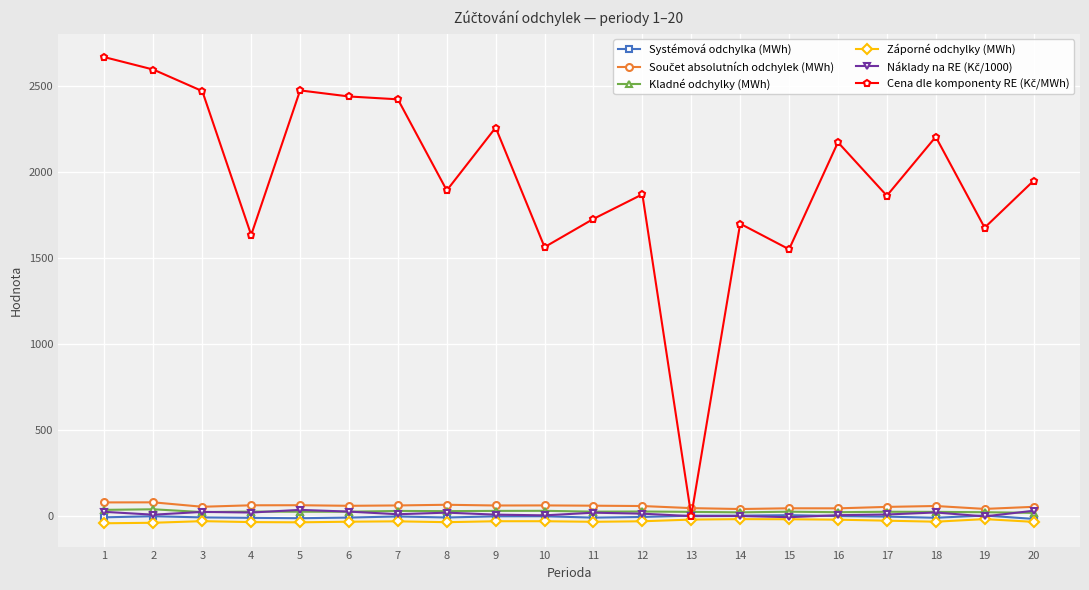

How many data points does each series have?

20